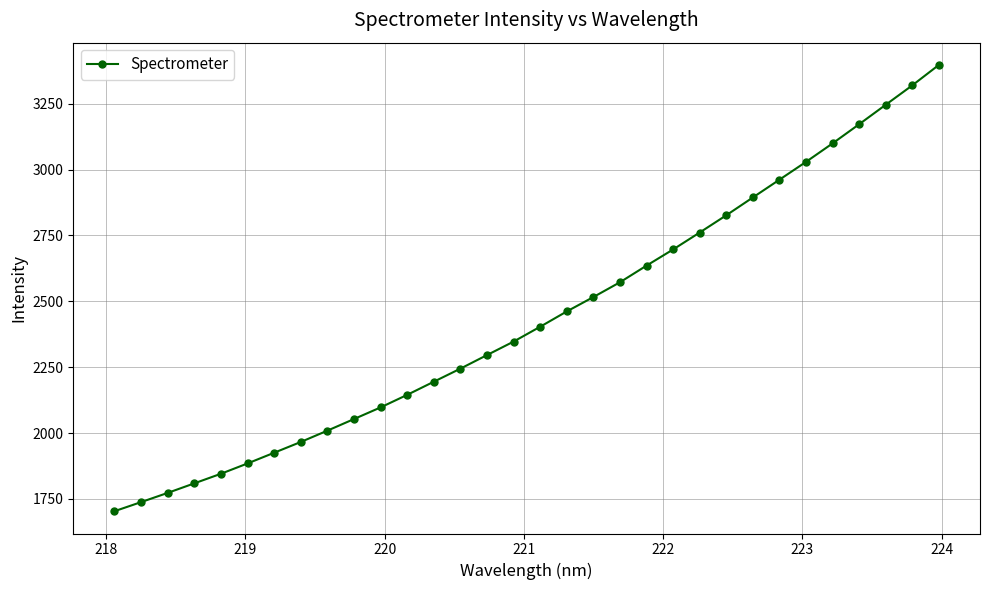

What is the value of the 28th point from the left?

3099.6